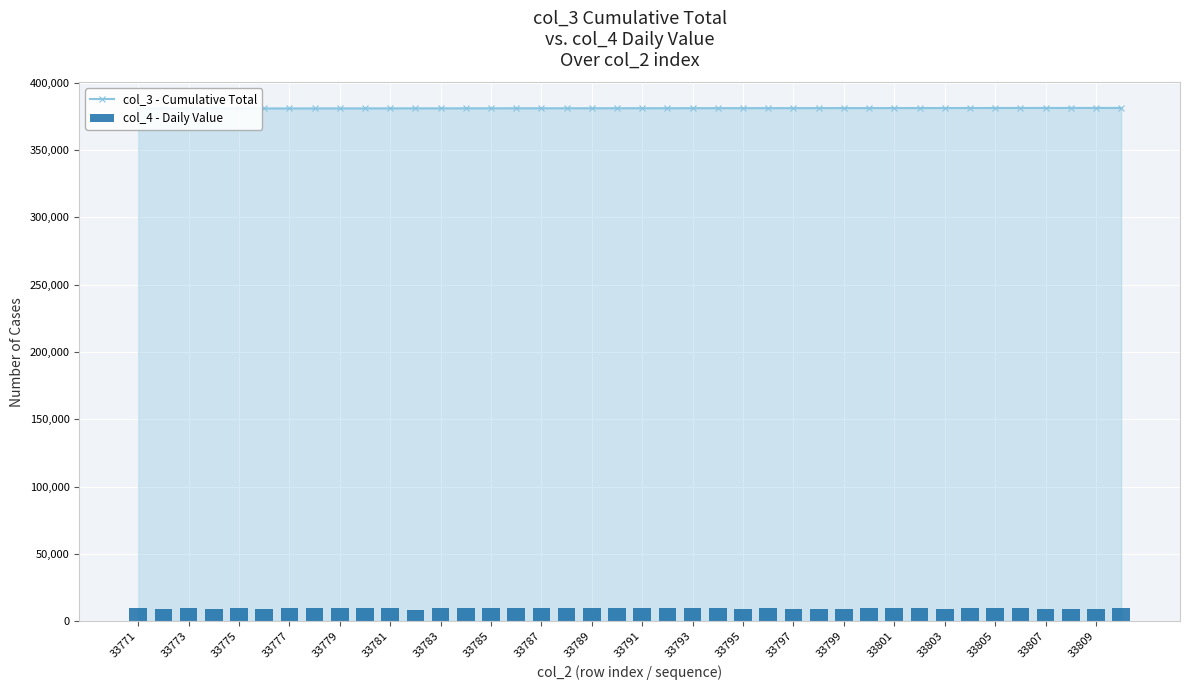

Count the number of categories in the chart.

40